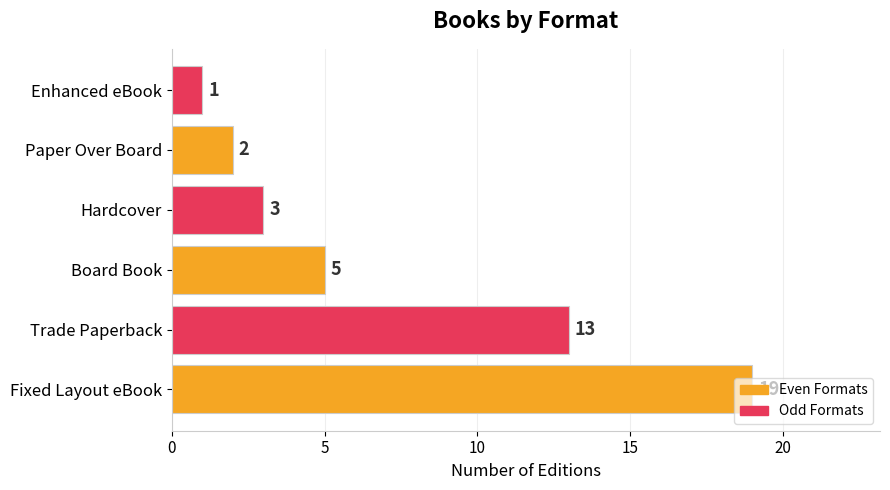

Which label corresponds to the smallest value in the chart?

Enhanced eBook